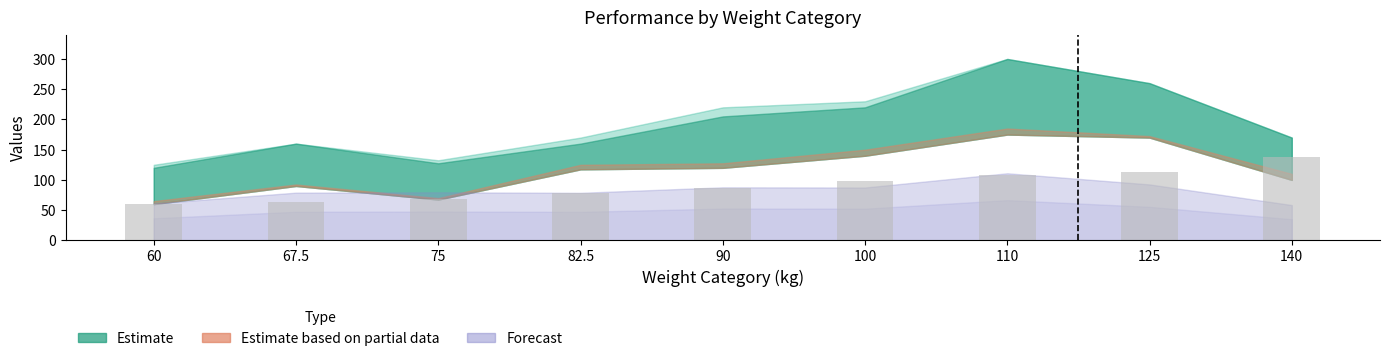

What is the label of the 9th bar from the left?

140